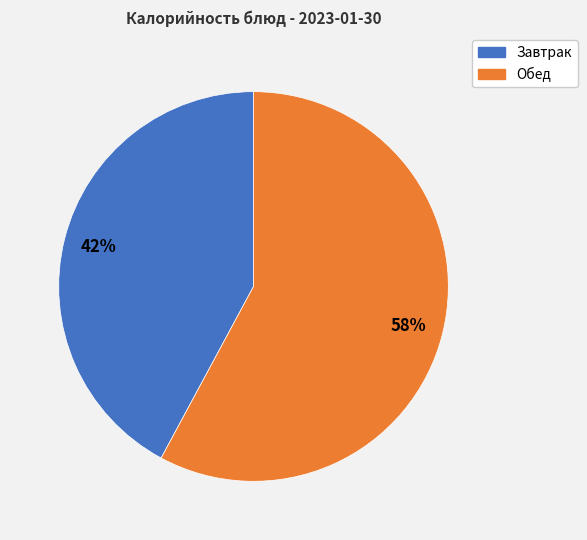

How many segments does this pie chart have?

2